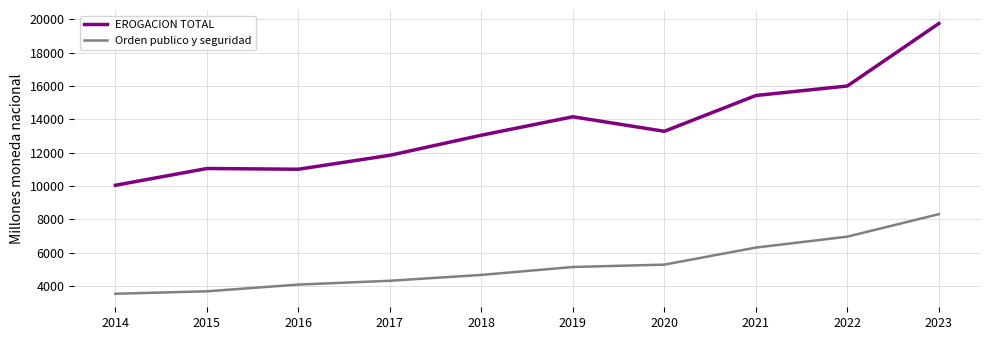

Is it true that Orden publico y seguridad equals 6303.0 at 2021?

True